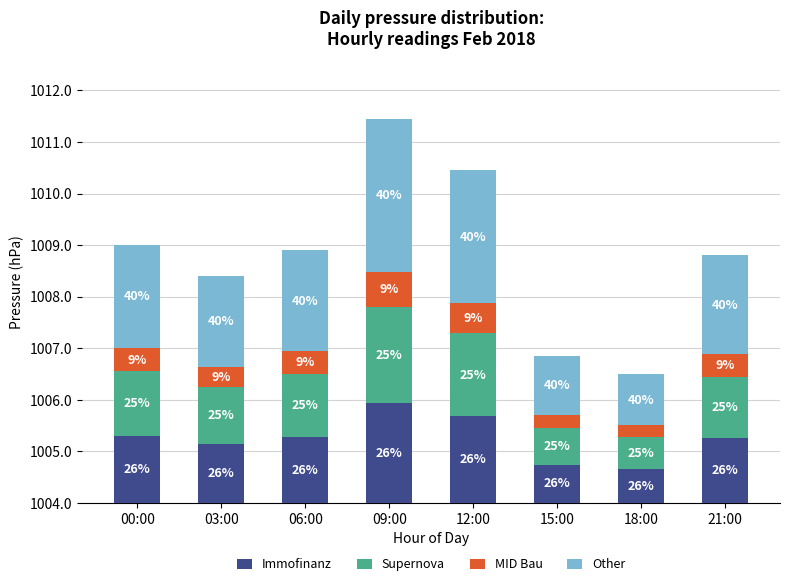

True or false: Other has a value of 1.1 at 15:00.

True